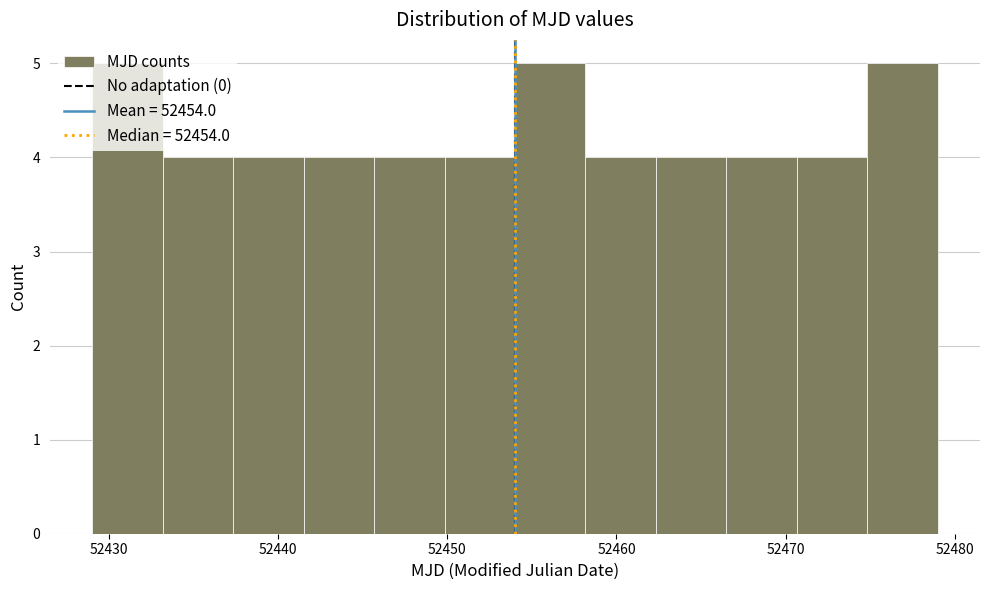

Reading left to right, transcribe this chart: for each bar, give the range it covers on the x-axis and its height. Neither the bar edges nor the heights are printed on the chart, so give them approximately, as read against the axes.

52429 to 52433: 5
52433 to 52437: 4
52437 to 52442: 4
52442 to 52446: 4
52446 to 52450: 4
52450 to 52454: 4
52454 to 52458: 5
52458 to 52462: 4
52462 to 52467: 4
52467 to 52471: 4
52471 to 52475: 4
52475 to 52479: 5